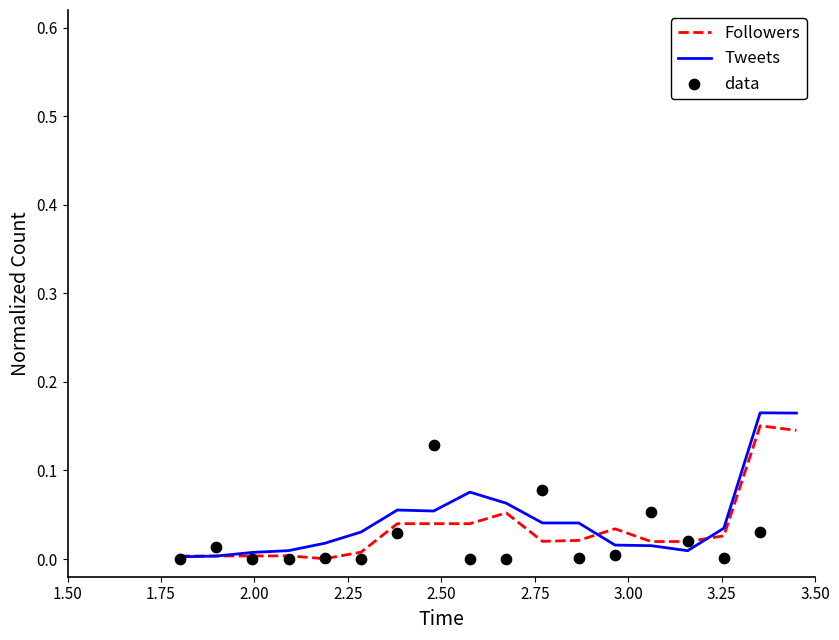

Which series reaches the minimum Y coordinate?

data